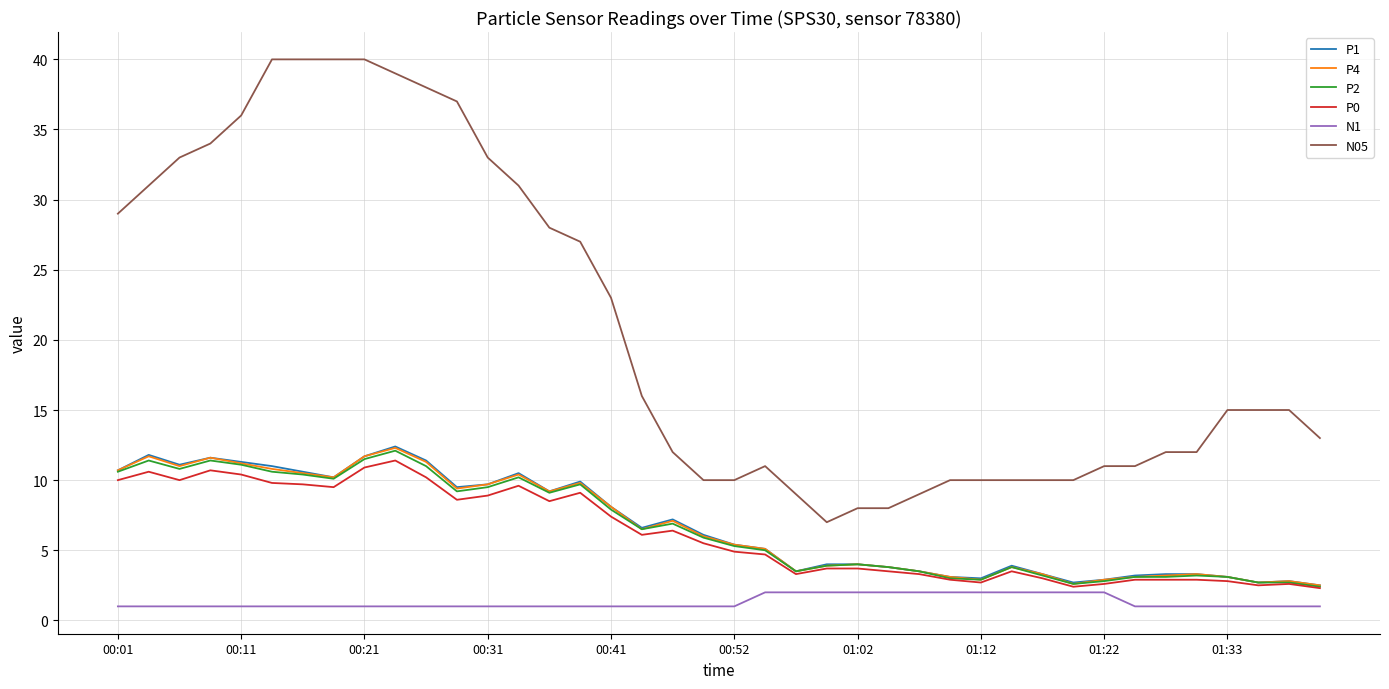

How many lines are shown in the chart?

6